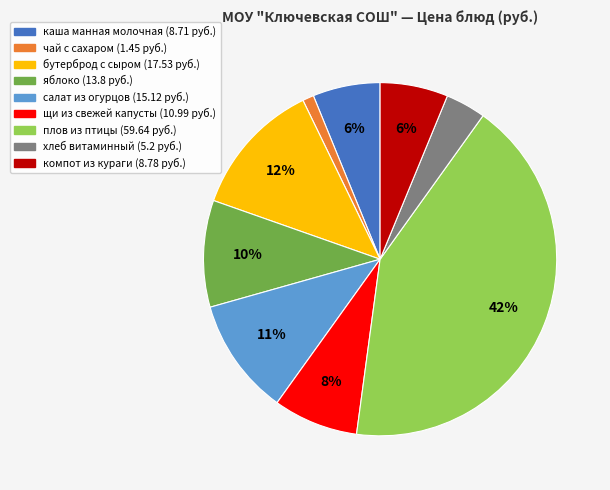

What is the smallest slice in the pie chart?

чай с сахаром